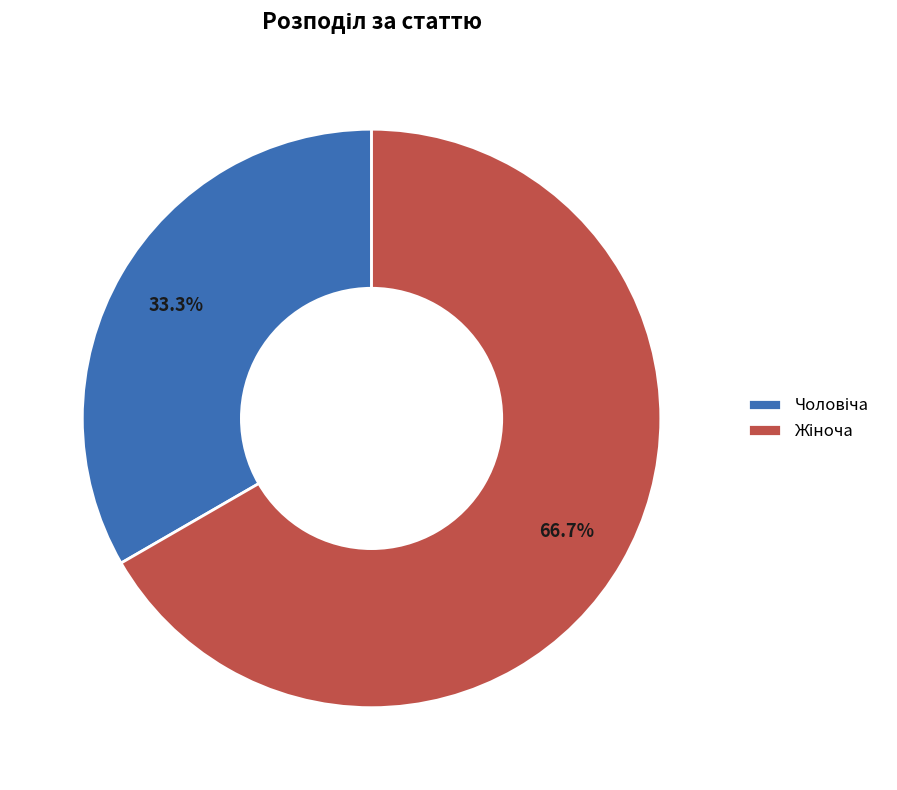

Count the number of slices in the pie.

2